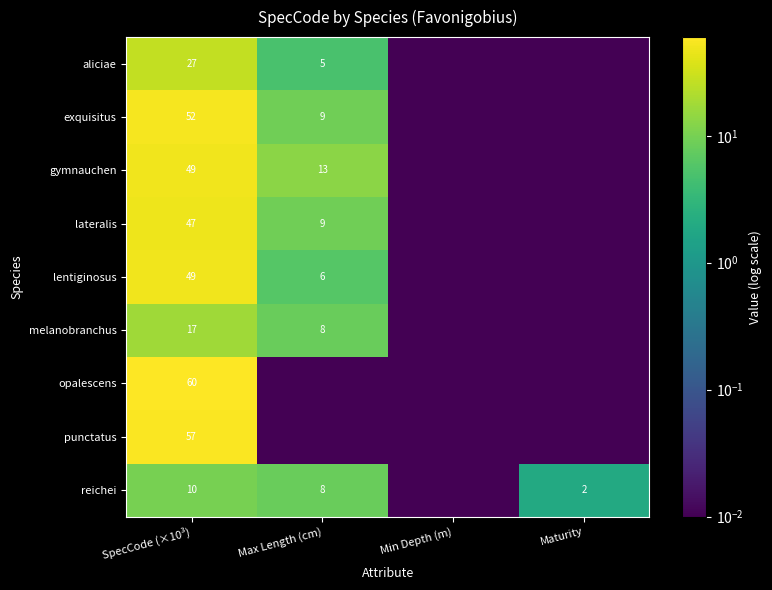

What is the spread (max minus min) of values at Maturity?

2.0